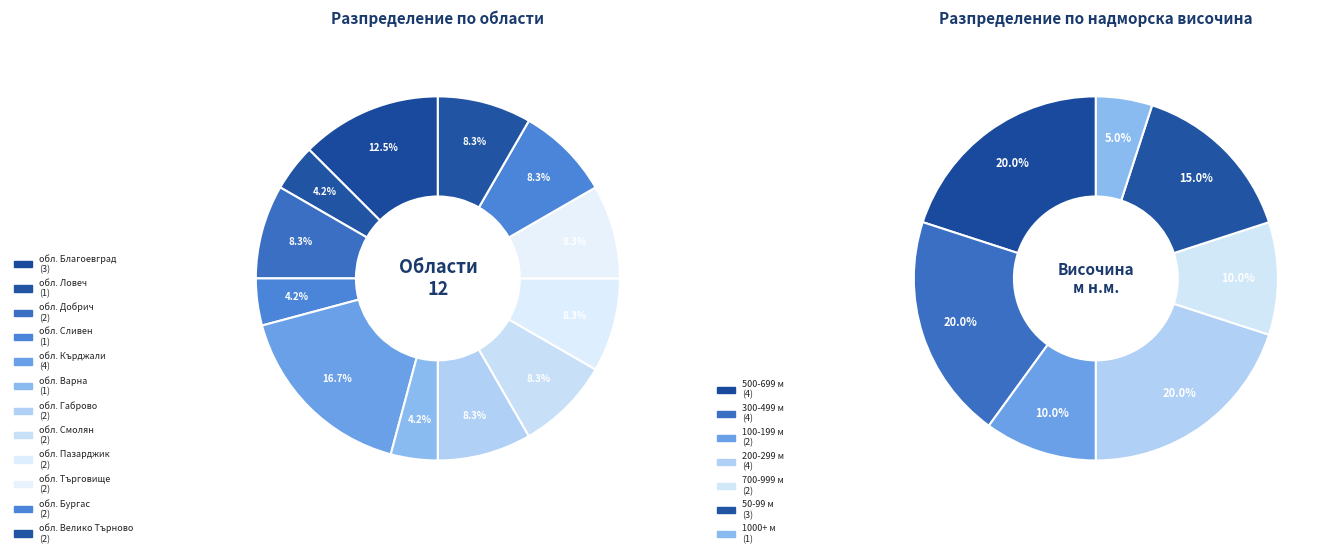

To the nearest percent, what is the average slice percentage?

8%